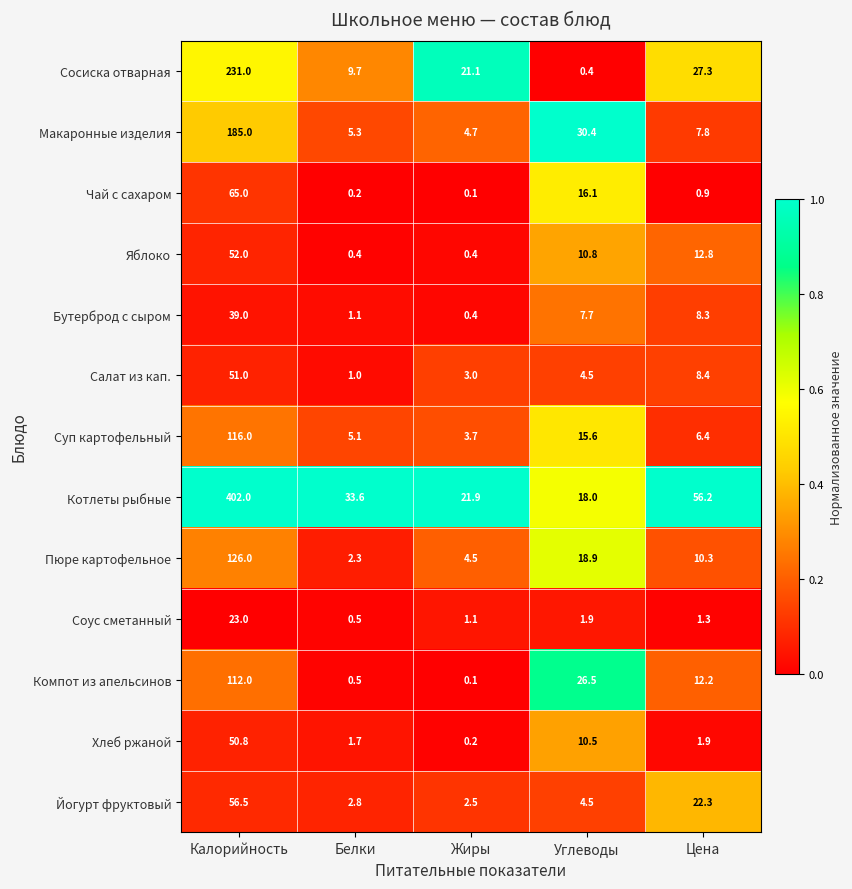

Rank the categories by Макаронные изделия value from highest to lowest.

Калорийность, Углеводы, Цена, Белки, Жиры